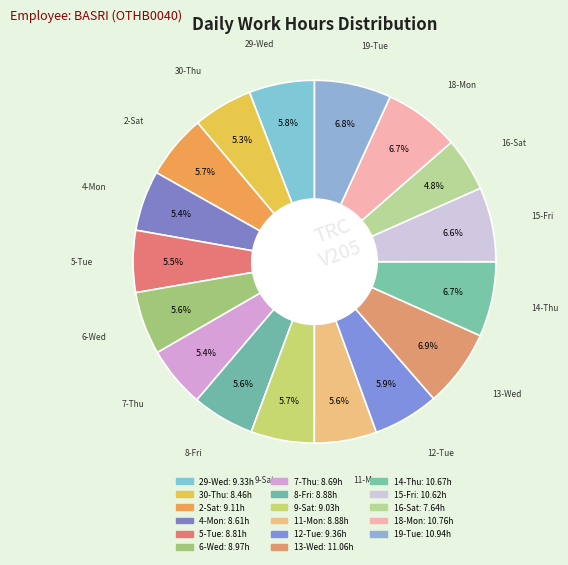

Does 19-Tue account for over 50% of the chart?

No